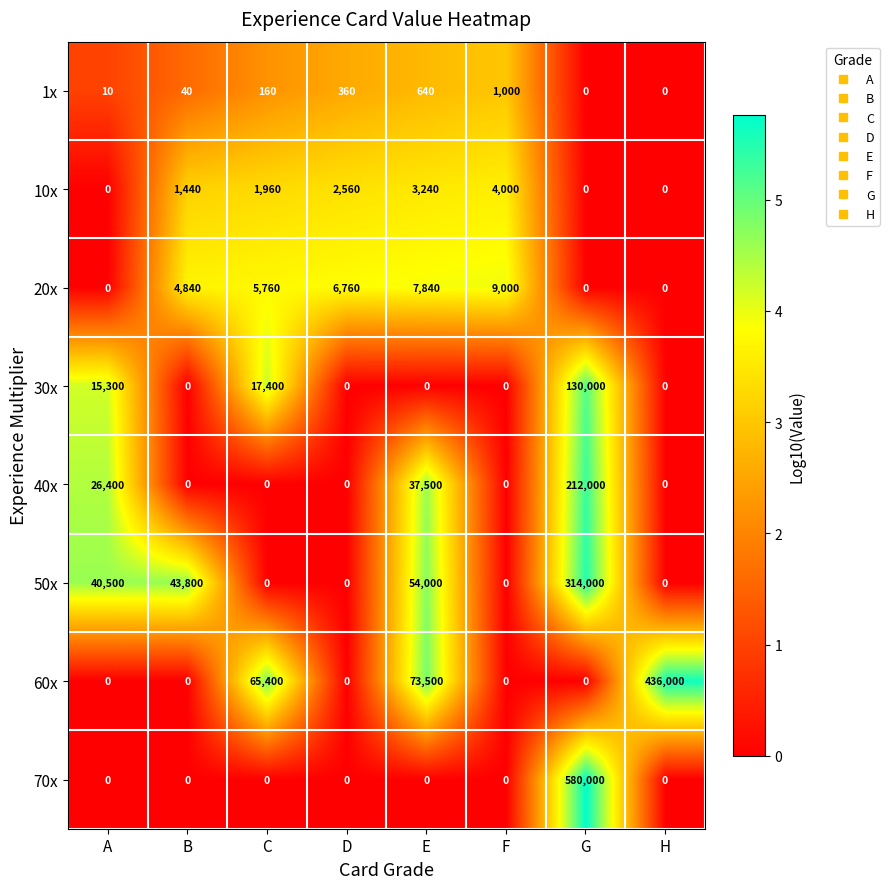

What is the difference between the maximum and minimum values in the 60x series?

436000